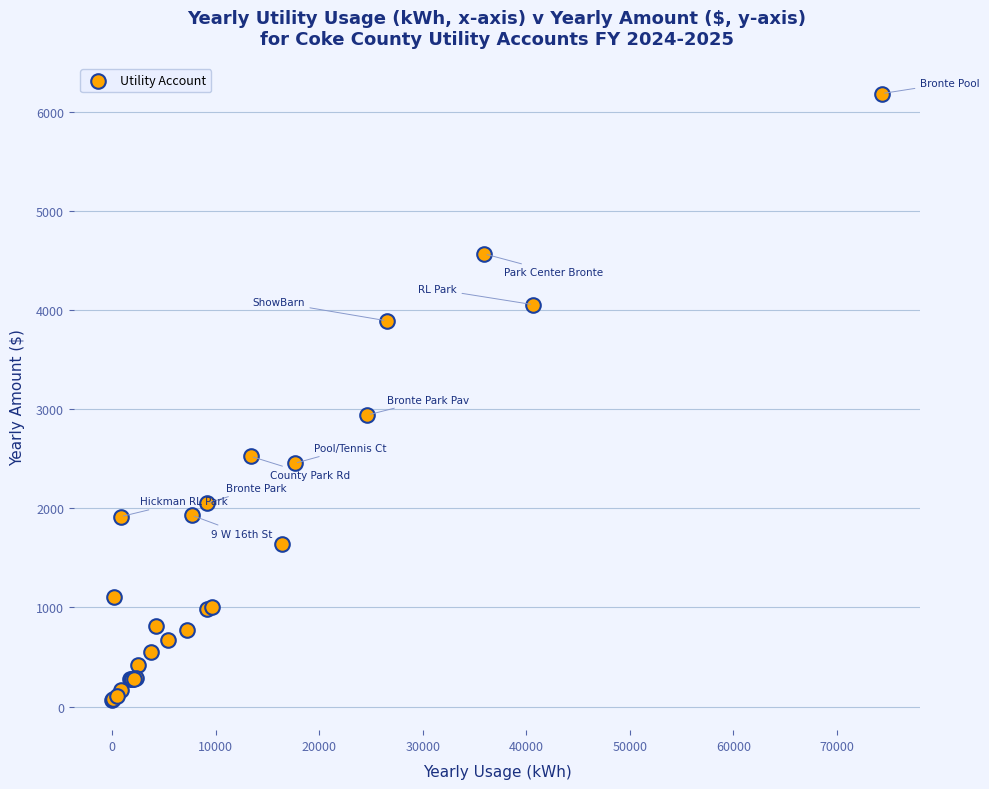

What Y value in the scatter plot is closest to 3125?

2941.2